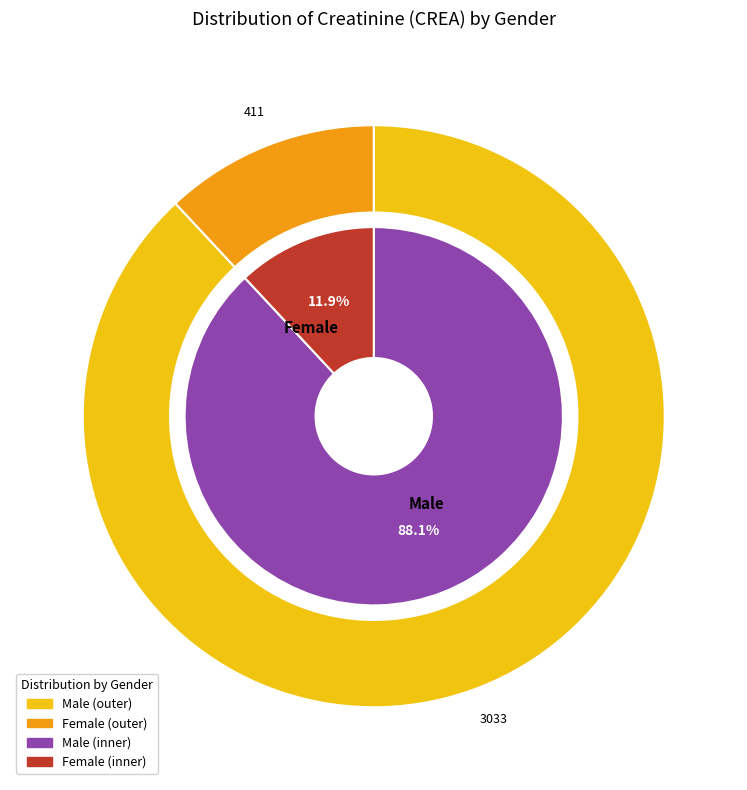

Does 19 account for over 50% of the chart?

No